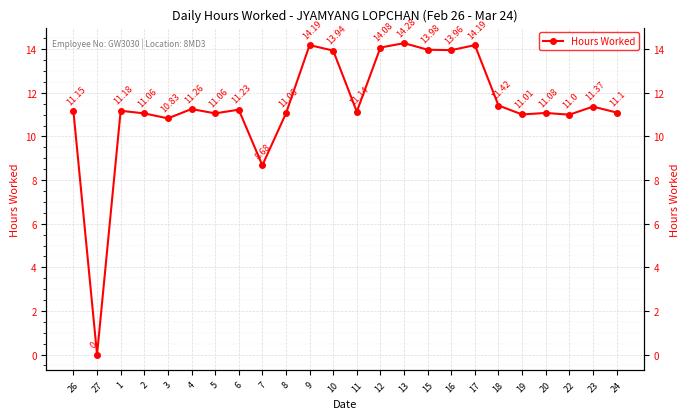

What is the label of the 14th point from the right?

9